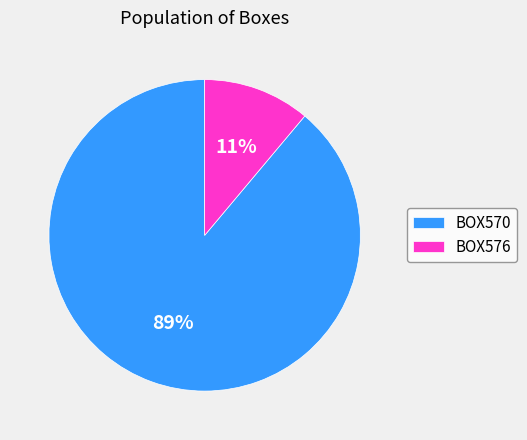

What is the largest slice in the pie chart?

BOX570